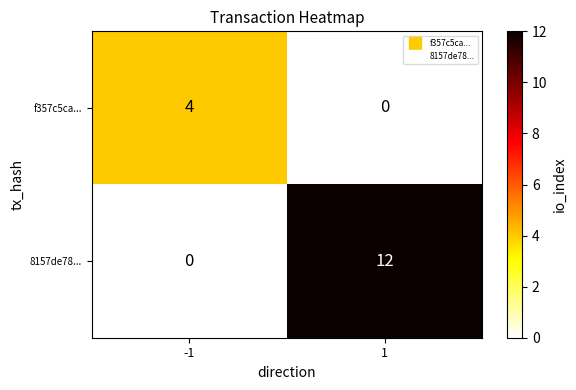

List the series in order of their peak value, highest first.

8157de78..., f357c5ca...